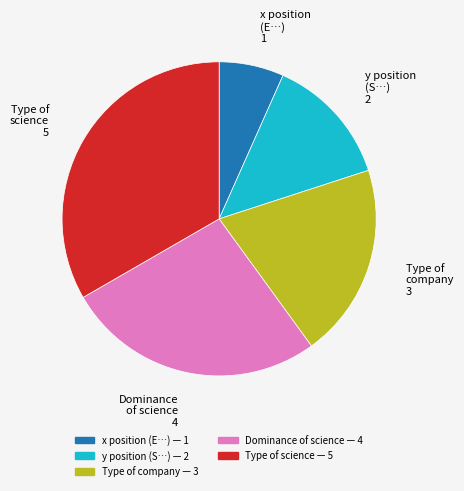

Is the sum of Type of science and y position (S…) greater than half?

No